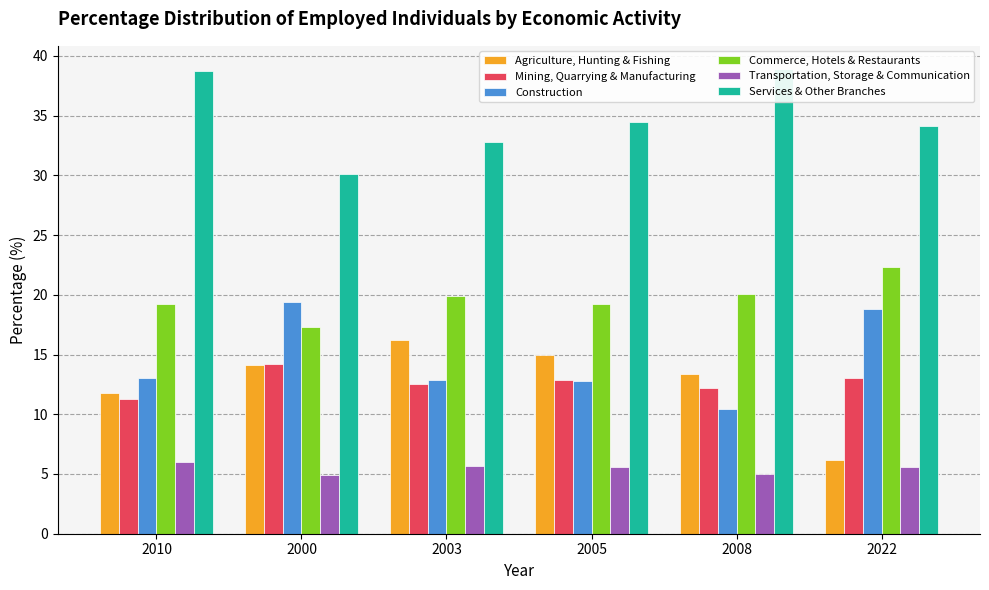

Is the value of Transportation, Storage & Communication at 2003 greater than the value of Services & Other Branches at 2000?

No